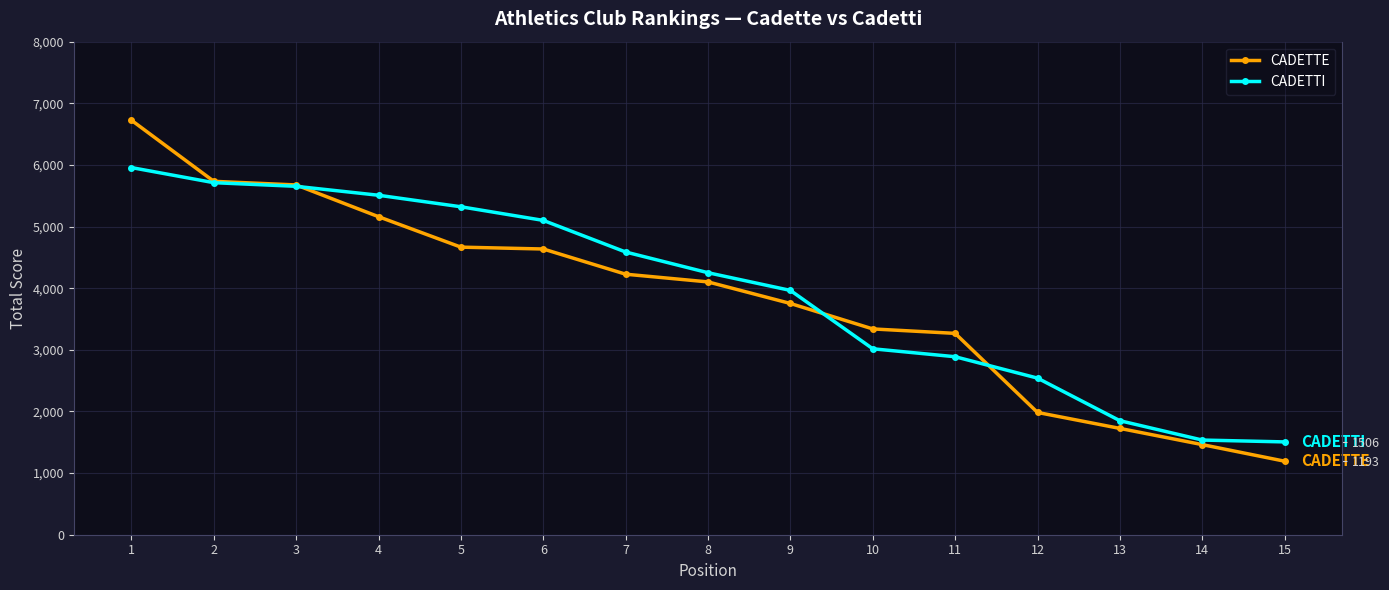

Where is CADETTE nearest to the value 3959?

8